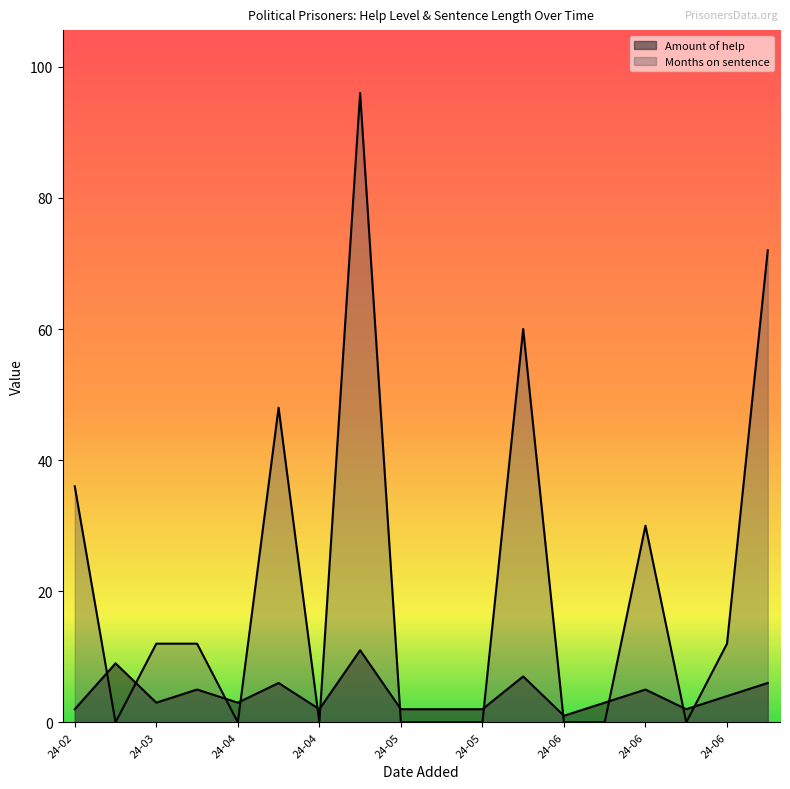

True or false: Months on sentence has a value of 36 at 2024-05-08.

False